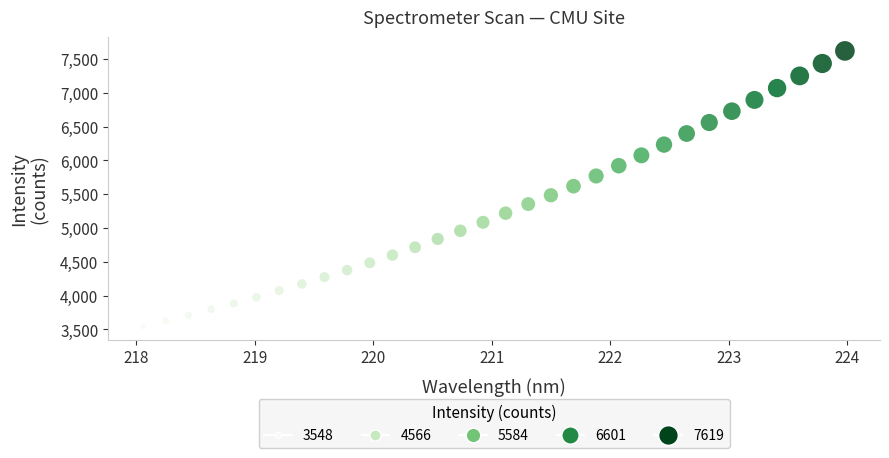

What is the range of Y values (max minus min)?

4070.7